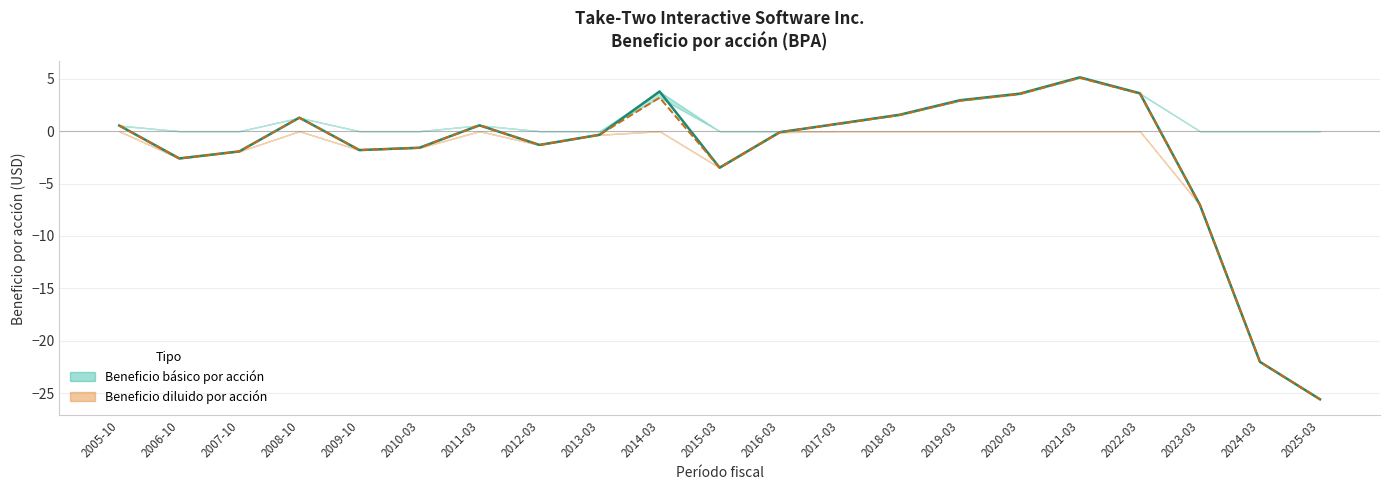

Reading right to left, extract all data points from this chart.

Beneficio básico por acción: 2025-03=-25.6	2024-03=-22.0	2023-03=-7.0	2022-03=3.6	2021-03=5.1	2020-03=3.6	2019-03=3.0	2018-03=1.6	2017-03=0.7	2016-03=-0.1	2015-03=-3.5	2014-03=3.8	2013-03=-0.3	2012-03=-1.3	2011-03=0.6	2010-03=-1.6	2009-10=-1.8	2008-10=1.3	2007-10=-1.9	2006-10=-2.6	2005-10=0.5
Beneficio diluido por acción: 2025-03=-25.6	2024-03=-22.0	2023-03=-7.0	2022-03=3.6	2021-03=5.1	2020-03=3.5	2019-03=2.9	2018-03=1.5	2017-03=0.7	2016-03=-0.1	2015-03=-3.5	2014-03=3.2	2013-03=-0.3	2012-03=-1.3	2011-03=0.6	2010-03=-1.6	2009-10=-1.8	2008-10=1.3	2007-10=-1.9	2006-10=-2.6	2005-10=0.5